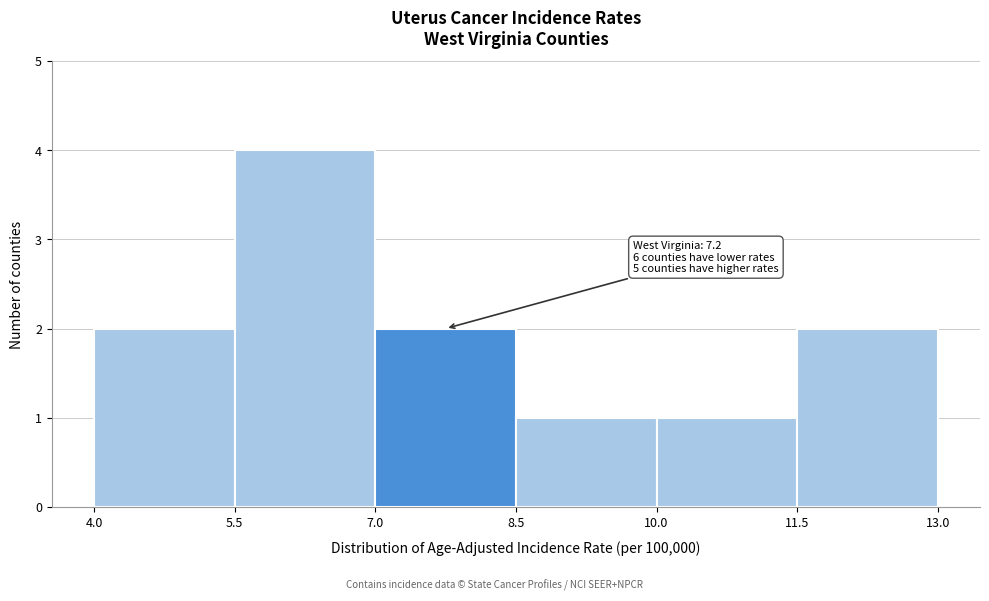

Which range on the x-axis has the tallest bar?

5.5 to 7.0